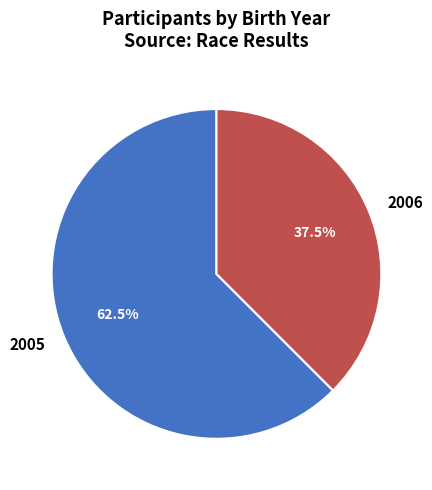

Which has a higher value, 2006 or 2005?

2005